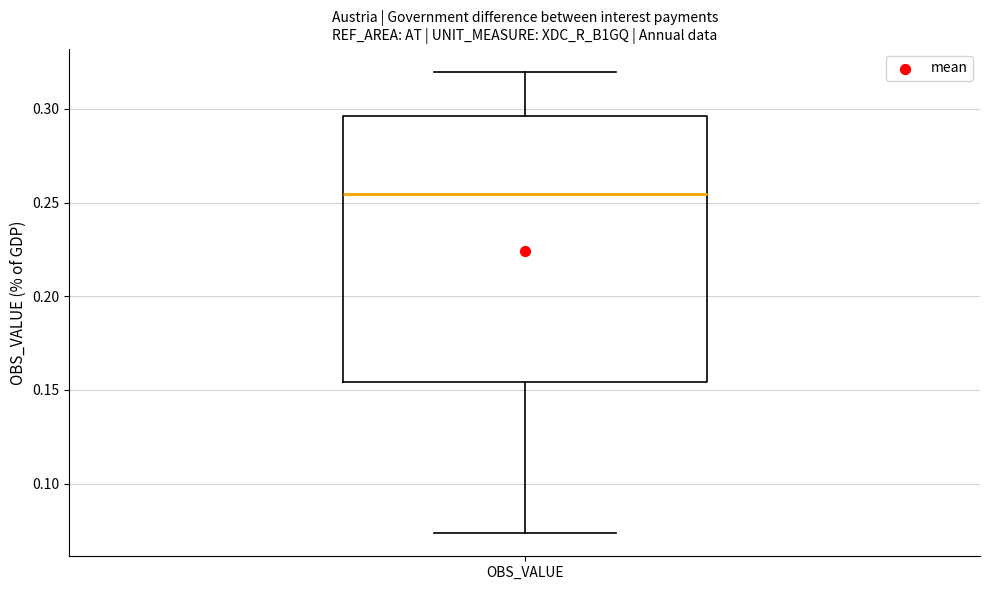

Where does the lower whisker of the box for OBS_VALUE end on the y-axis? The values are not printed on the chart, so give them approximately, as read against the axis.

0.075